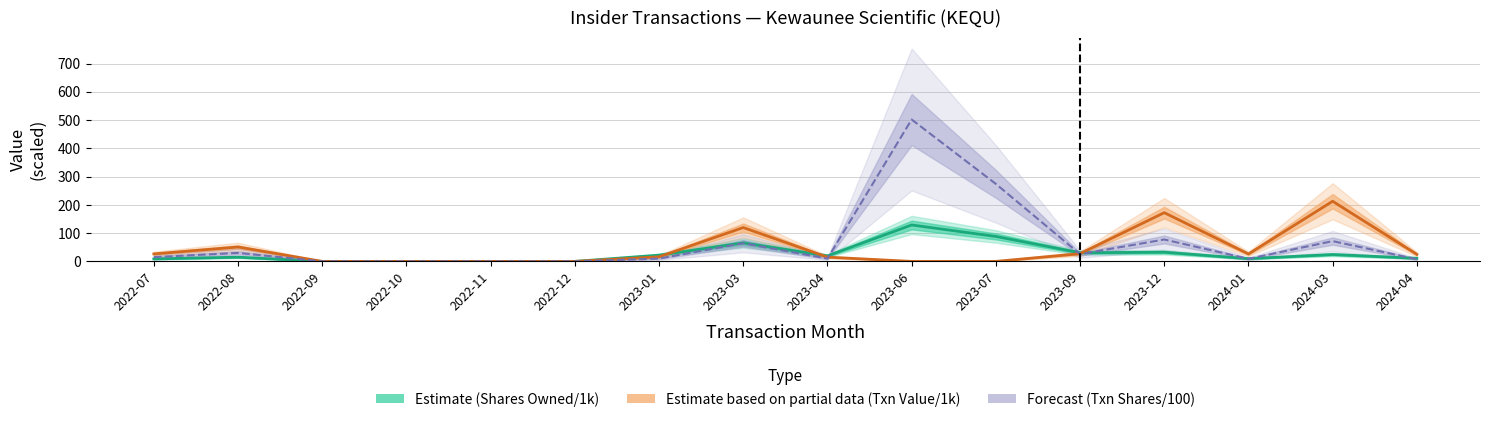

At which category is the sum across all series the highest?

2023-06